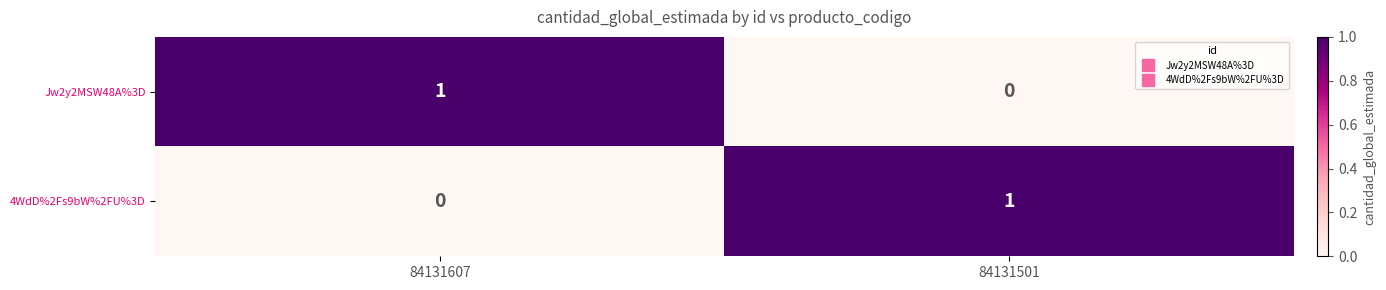

List the labels in order of 4WdD%2Fs9bW%2FU%3D value, smallest first.

84131607, 84131501